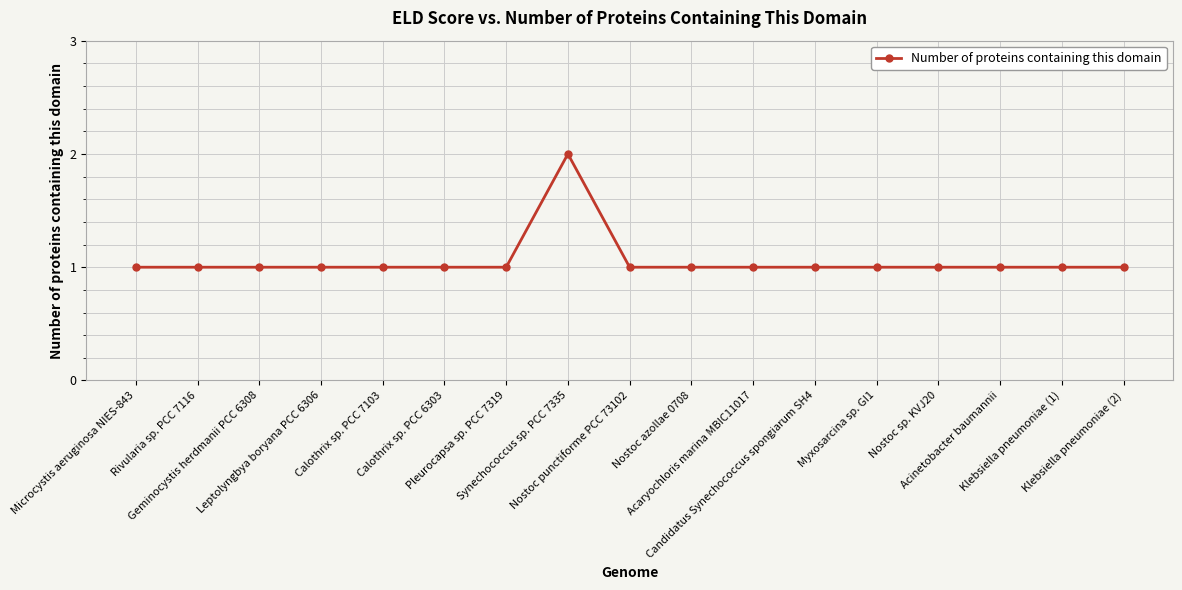

What is the value of the 17th point from the left?

1